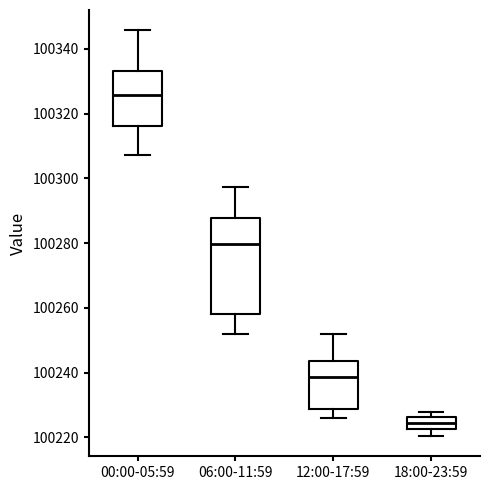

Which box is the tallest, from its lower edge to its upper edge?

06:00-11:59